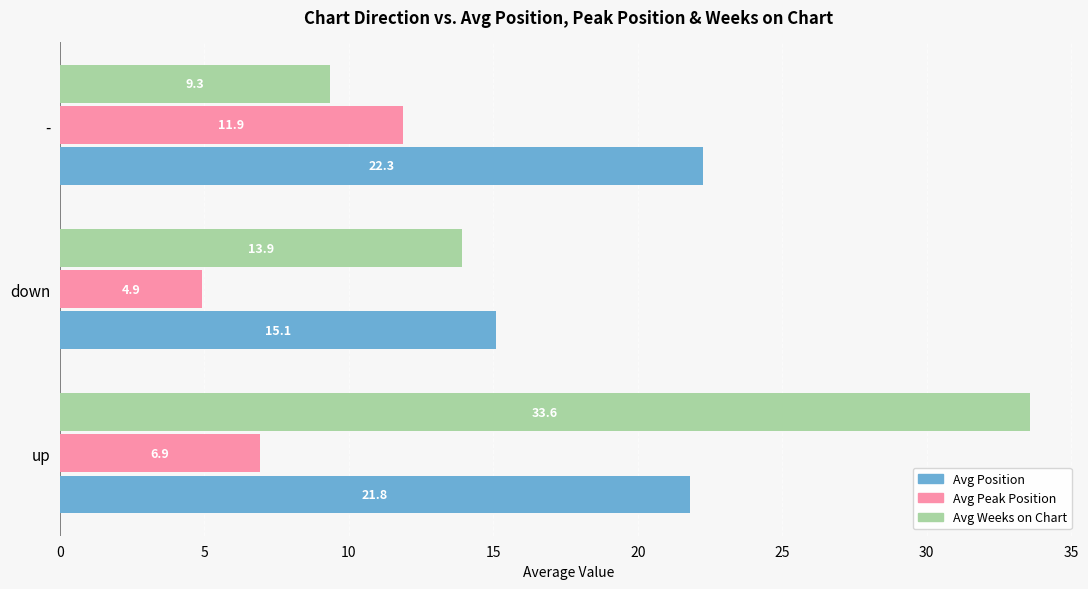

Which series has the largest range (max minus min)?

Avg Weeks on Chart